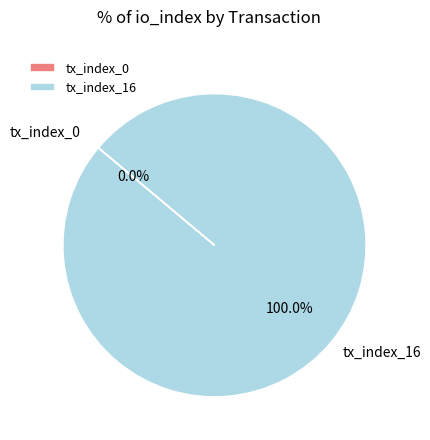

What portion of the pie excludes tx_index_0?

100.0%